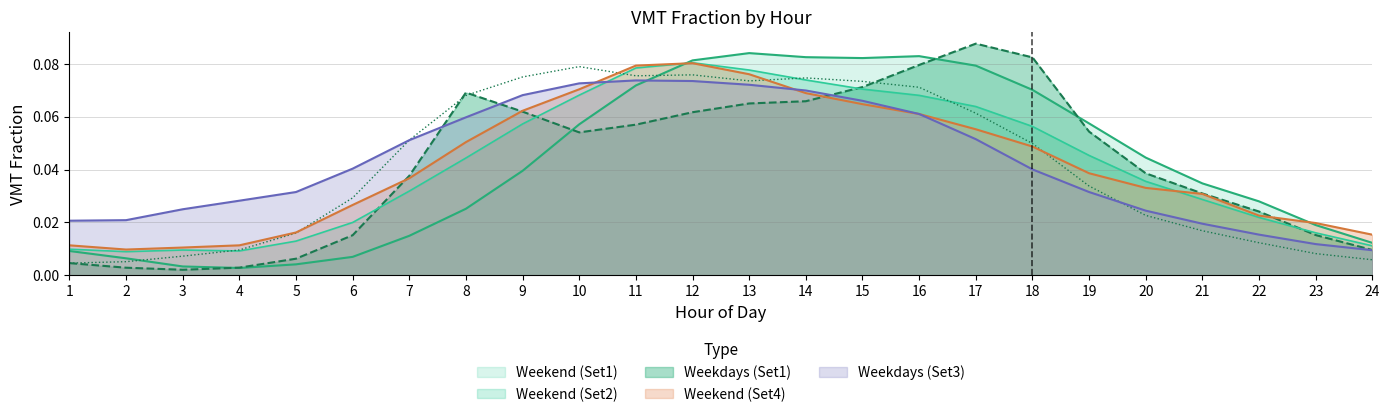

The Weekend (Set2) series shows 0.0 at 9. True or false?

False